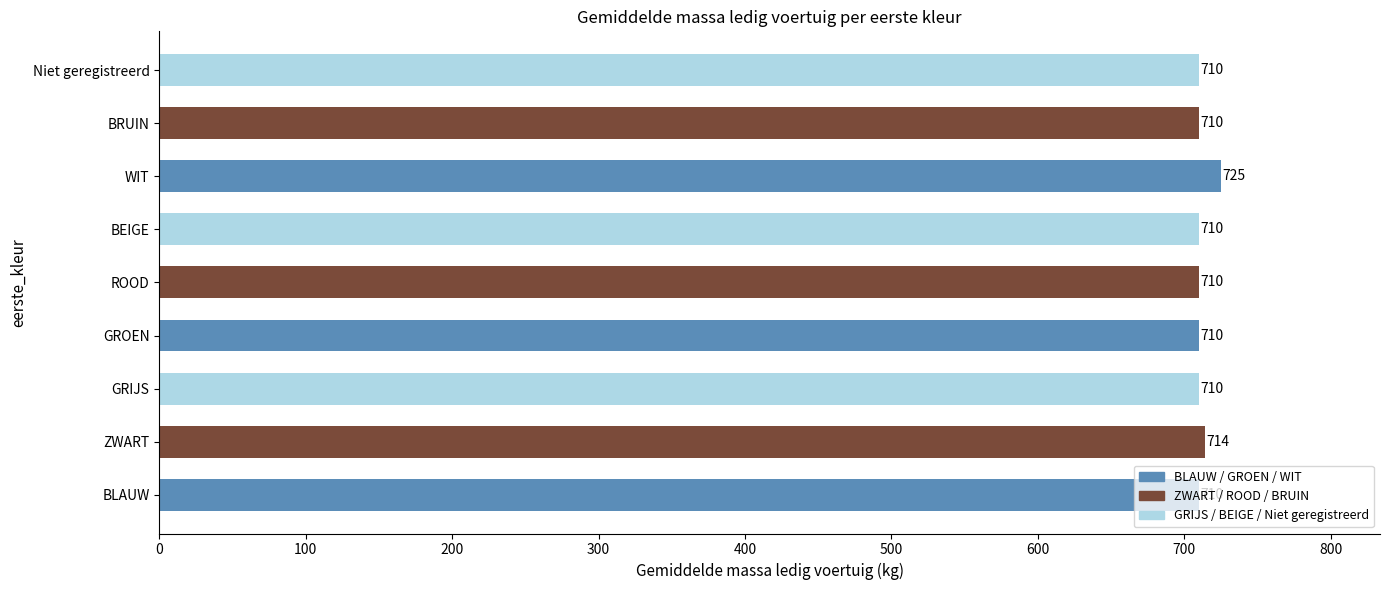

Is it true that the value at BRUIN is 710?

True